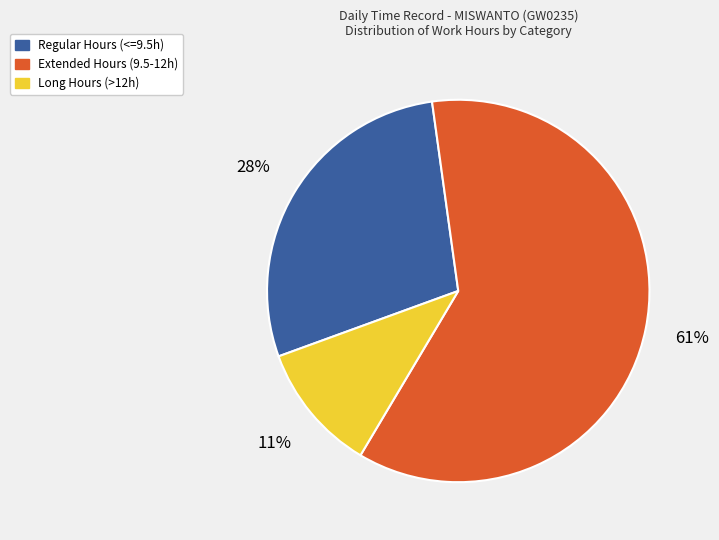

To the nearest percent, what is the average slice percentage?

33%